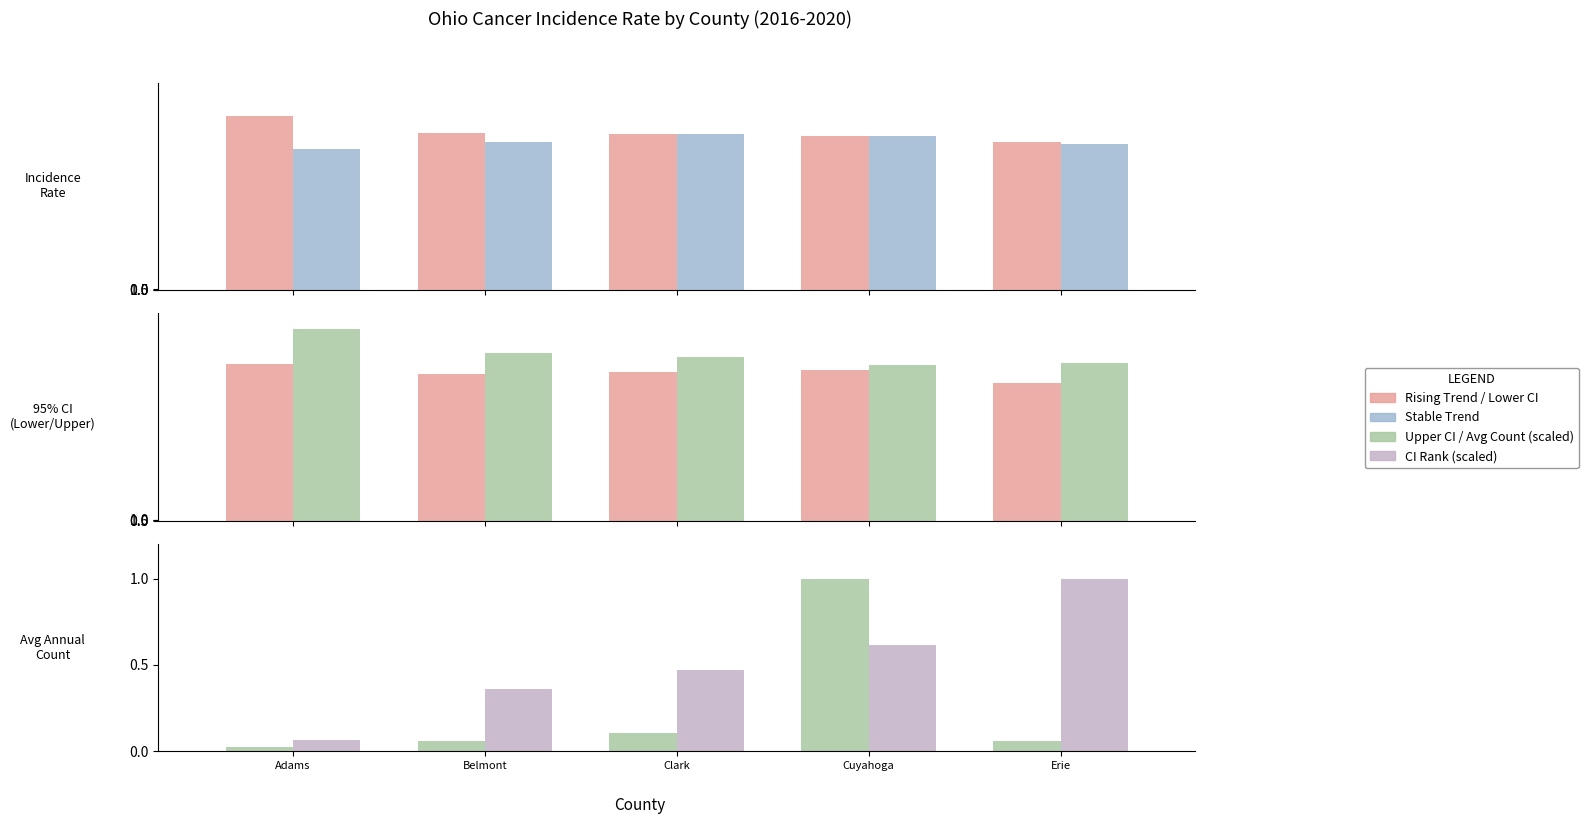

Is it true that Rising Trend equals 155.2 at Belmont?

False